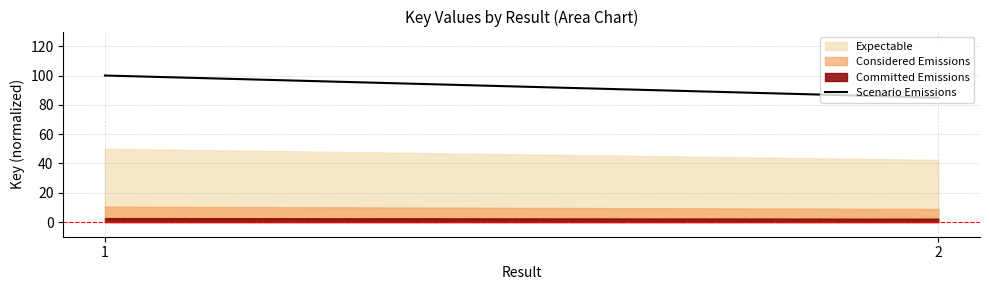

How many lines are shown in the chart?

3